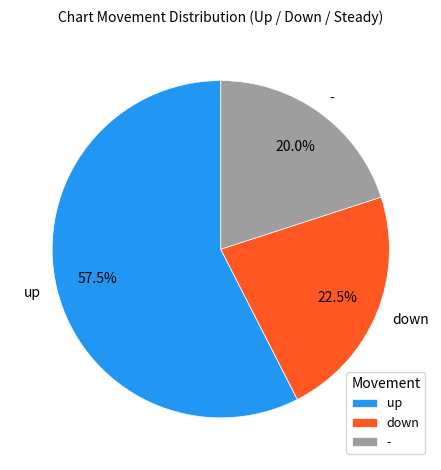

What percentage do up and - together represent?

77.5%